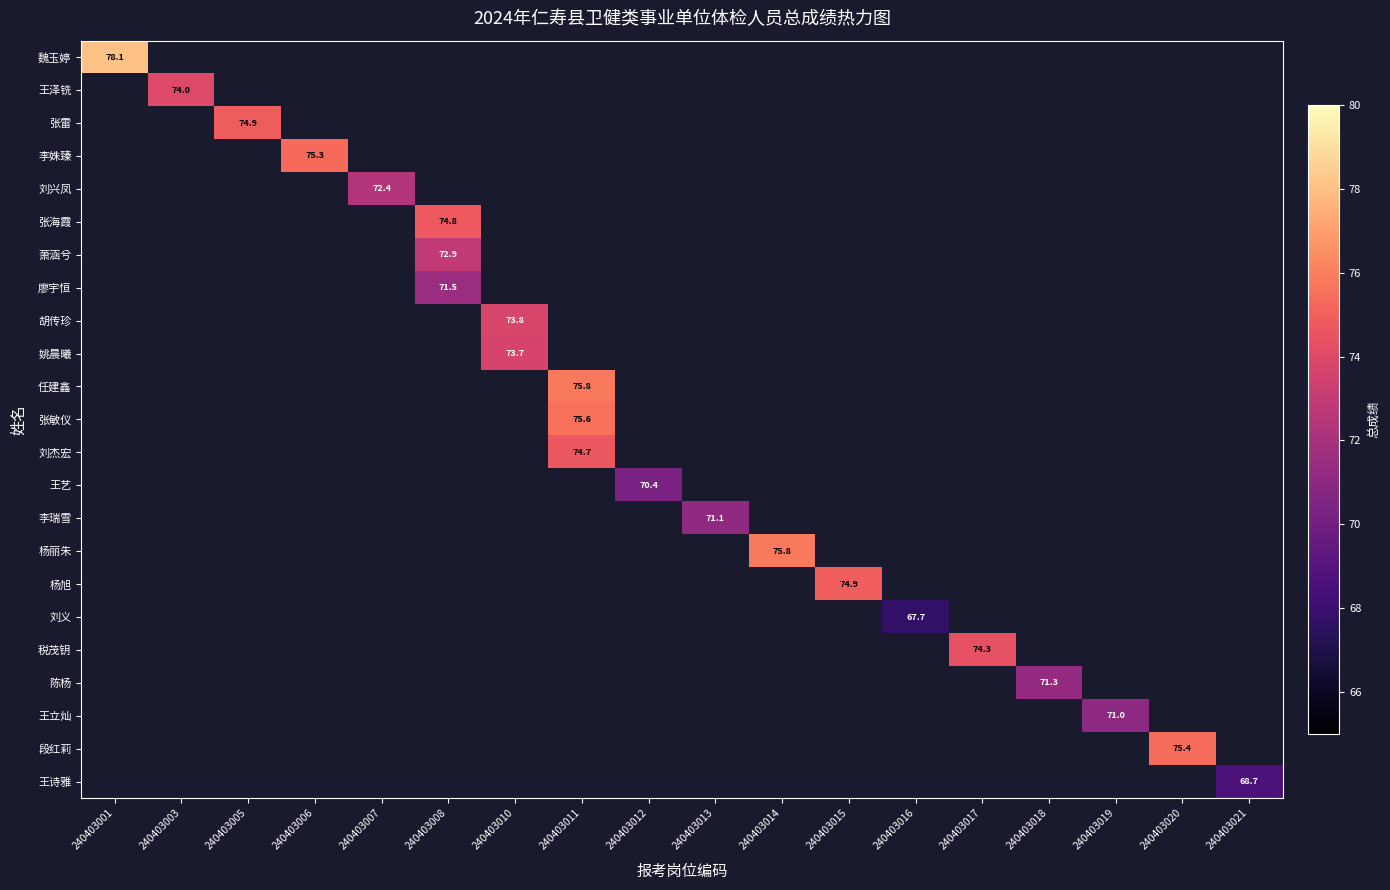

At which category does the chart reach its peak across all series?

240403001